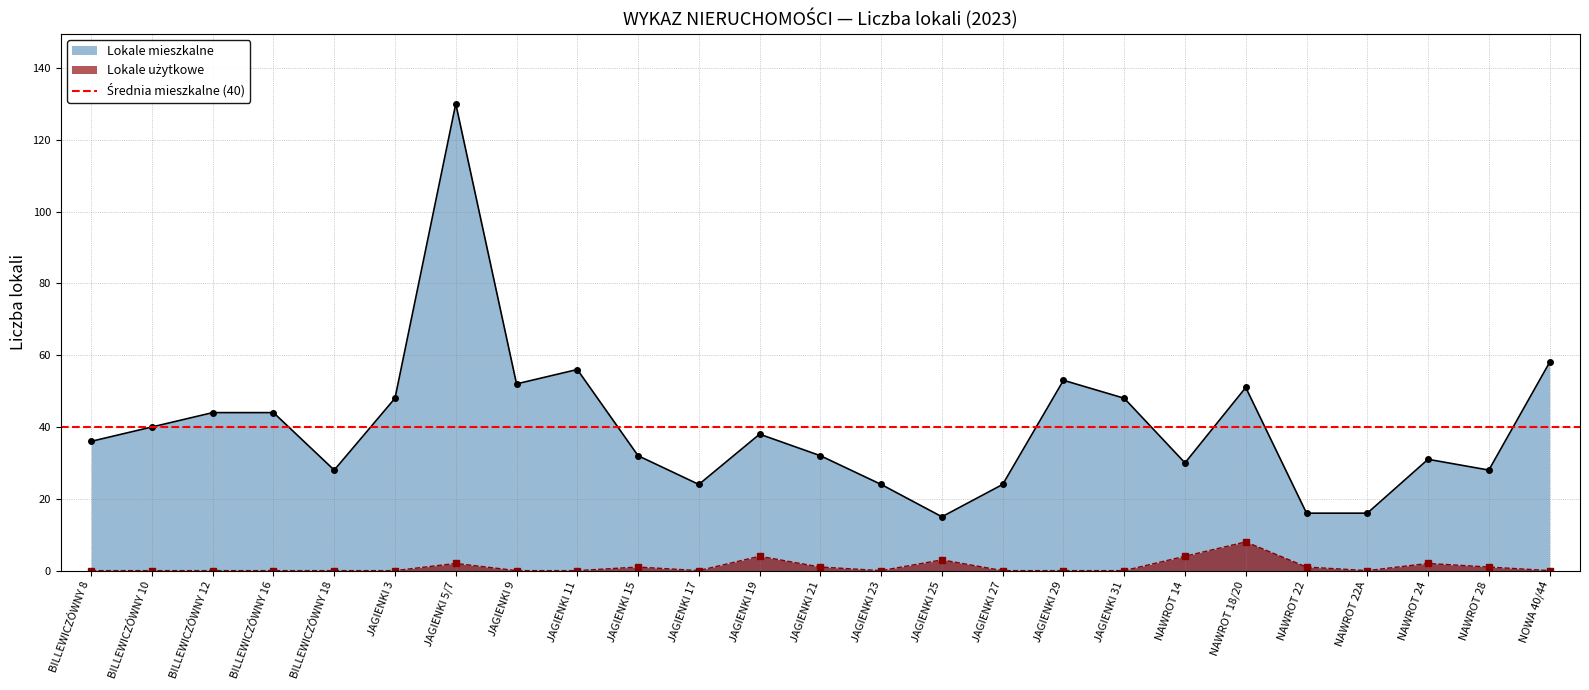

Rank the series by their maximum value, from lowest to highest.

Lokale użytkowe, Lokale mieszkalne